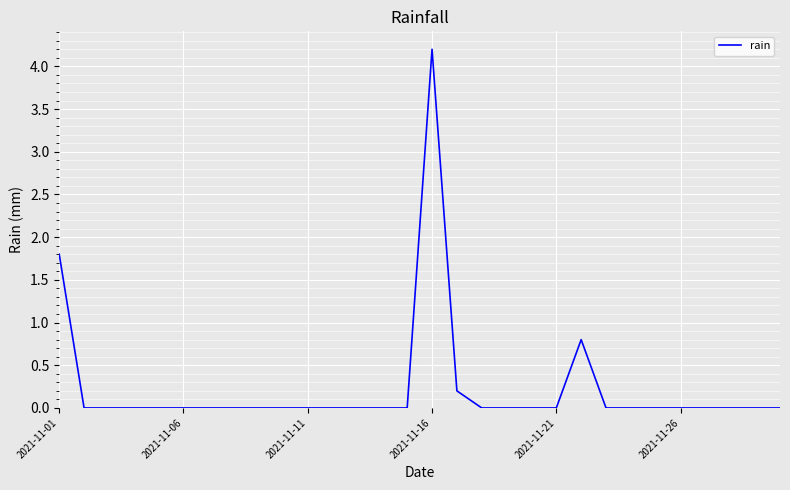

What is the greatest value displayed?

4.2